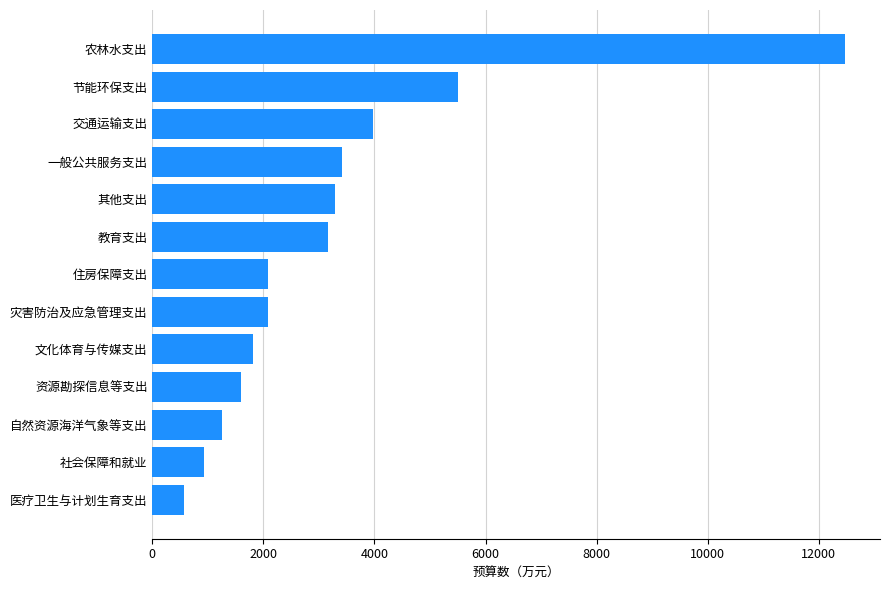

Read the value at 节能环保支出.

5512.6